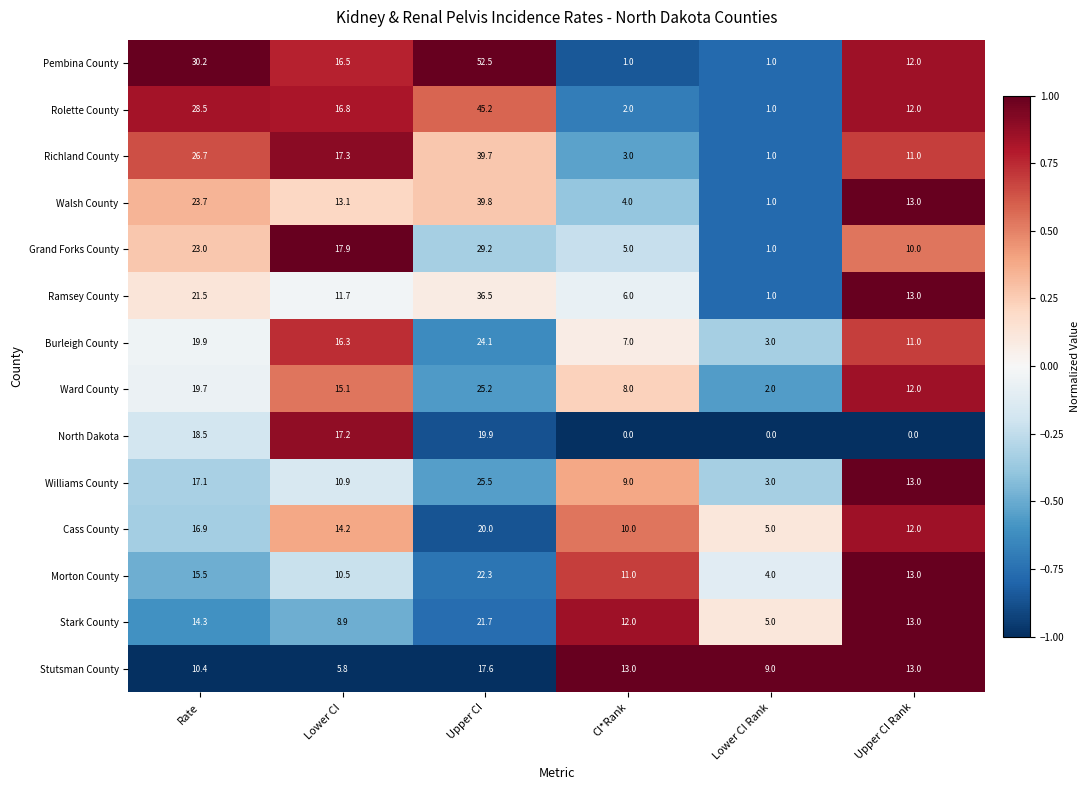

What is the average value of the Cass County series?

13.0